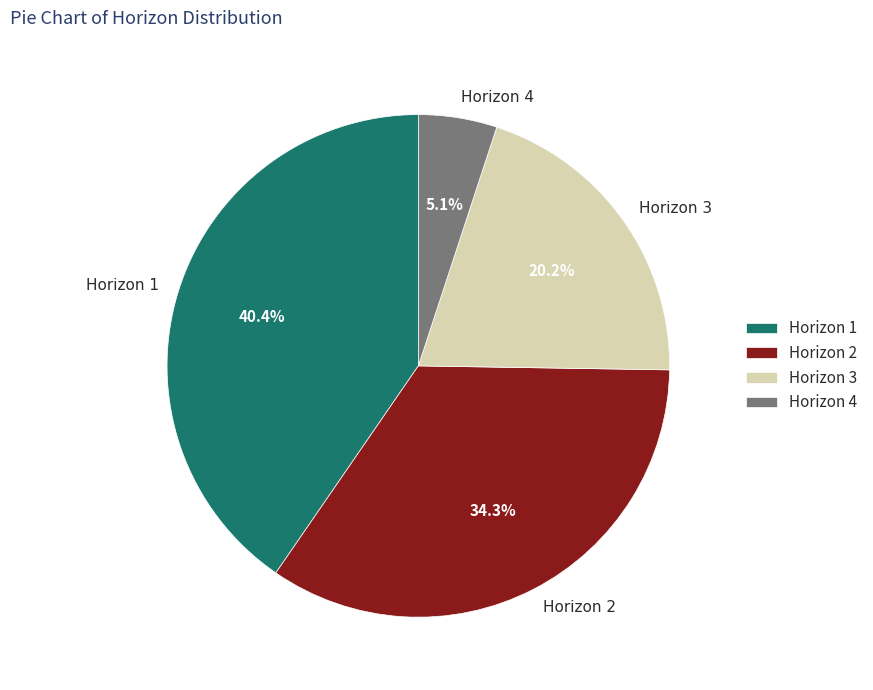

Combined, do Horizon 1 and Horizon 4 account for over 50%?

No